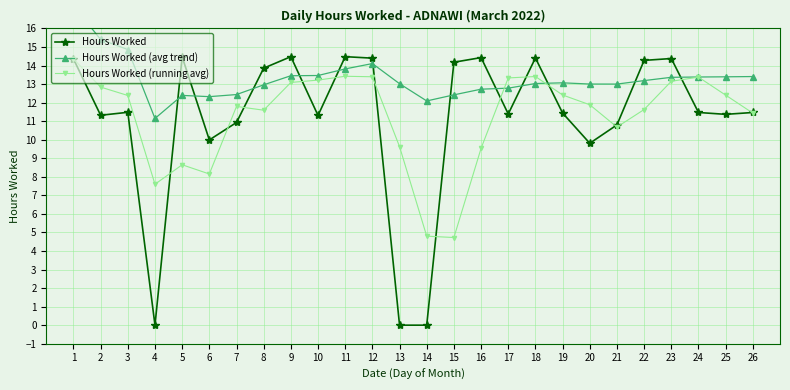

What is the maximum value shown in the chart?

17.2